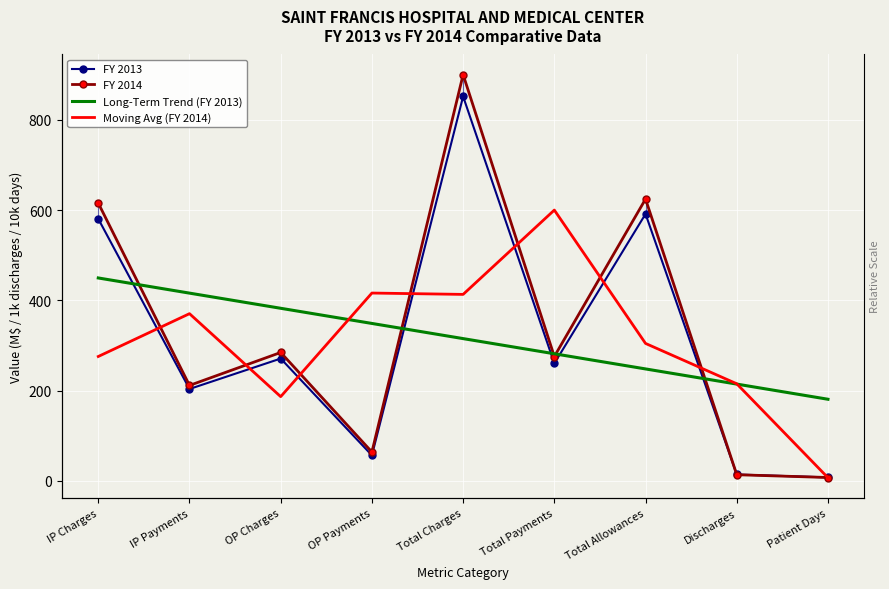

Reading left to right, extract all data points from this chart.

FY 2013: 580.4	203.6	271.0	56.7	851.5	260.3	591.2	14.3	7.8
FY 2014: 615.3	211.5	284.5	64.0	899.8	275.5	624.2	13.7	7.6
Long-Term Trend (FY 2013): 449.5	415.9	382.3	348.8	315.2	281.6	248.0	214.5	180.9
Moving Avg (FY 2014): 275.6	370.4	186.7	416.1	413.1	599.8	304.5	215.2	7.1